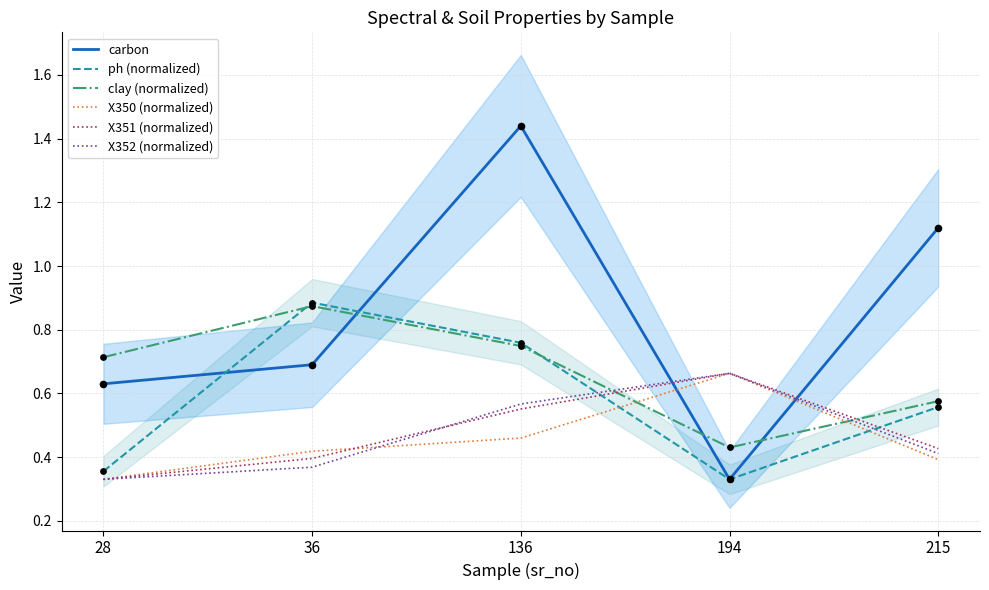

Which series has the largest total across all categories?

carbon